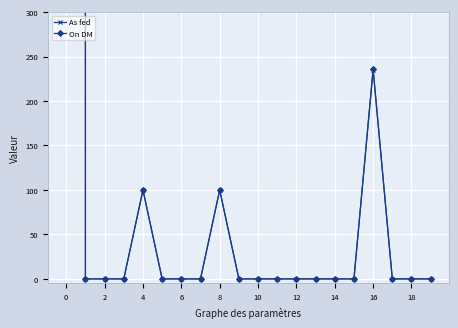

Reading left to right, what are all the values shown in this chart?

As fed: 759240.0	0.0	0.0	0.0	99.9	0.0	0.0	0.0	99.9	0.0	0.0	0.0	0.0	0.0	0.0	0.0	235.0	0.0	0.0	0.0
On DM: 760000.0	0.0	0.0	0.0	100.0	0.0	0.0	0.0	100.0	0.0	0.0	0.0	0.0	0.0	0.0	0.0	236.0	0.0	0.0	0.0